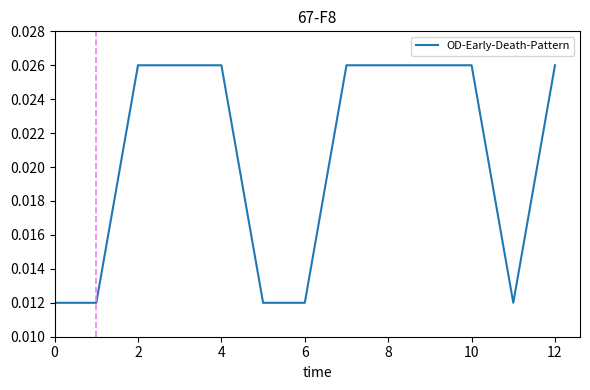

What is the sum of all values?

0.3